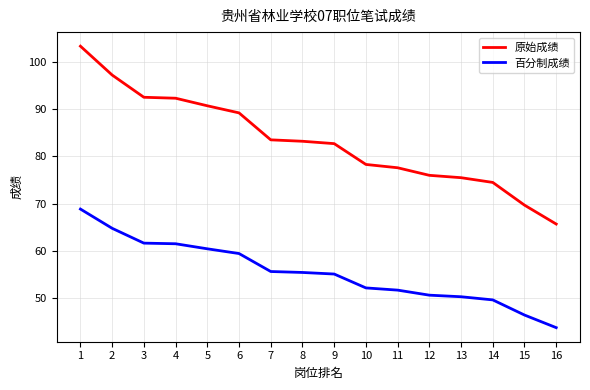

The 百分制成绩 series shows 88.2 at 5. True or false?

False